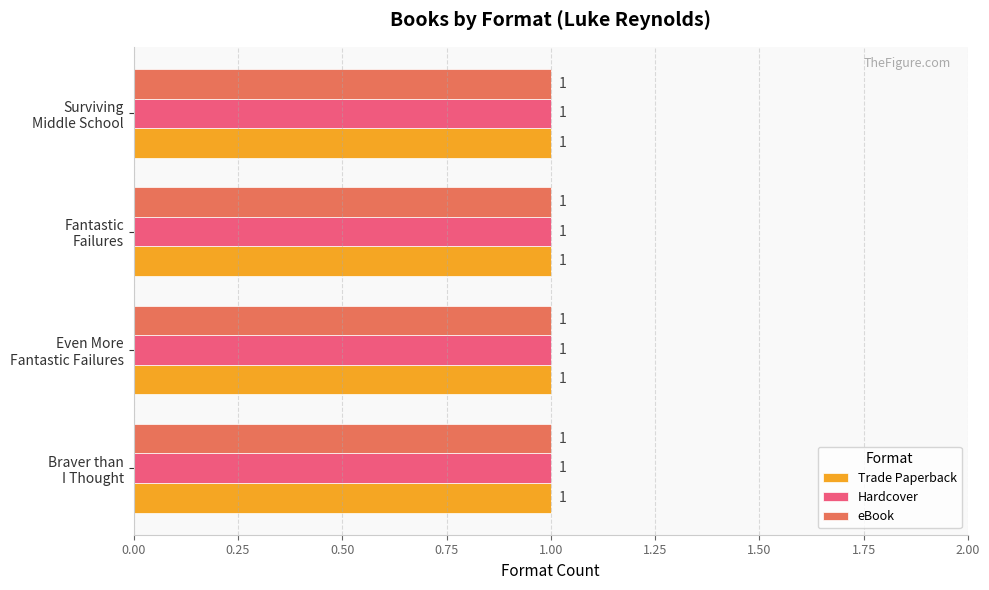

How many categories are shown in the chart?

4